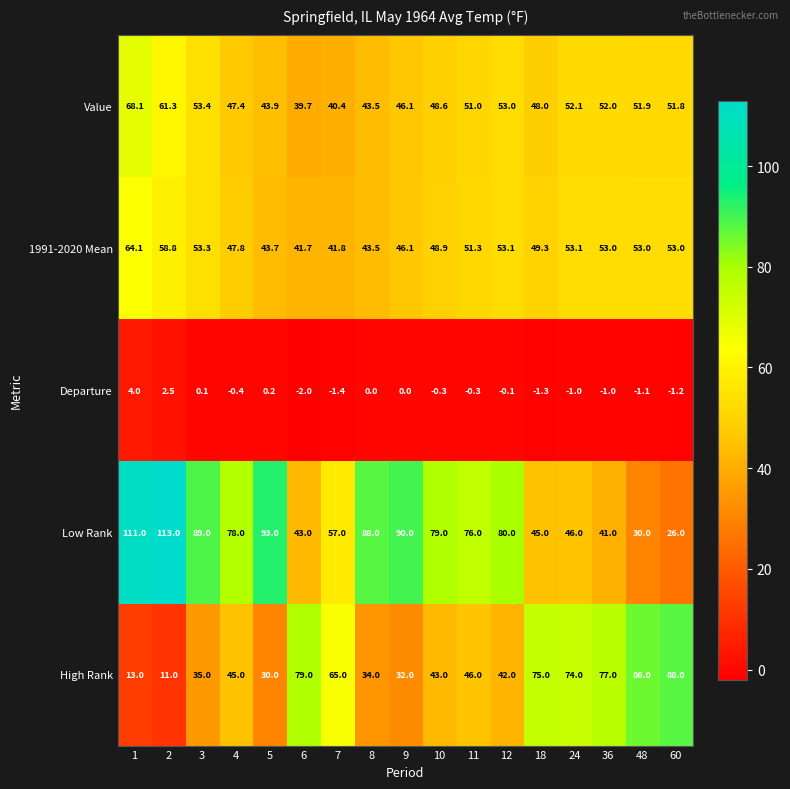

What is the maximum value shown in the chart?

113.0